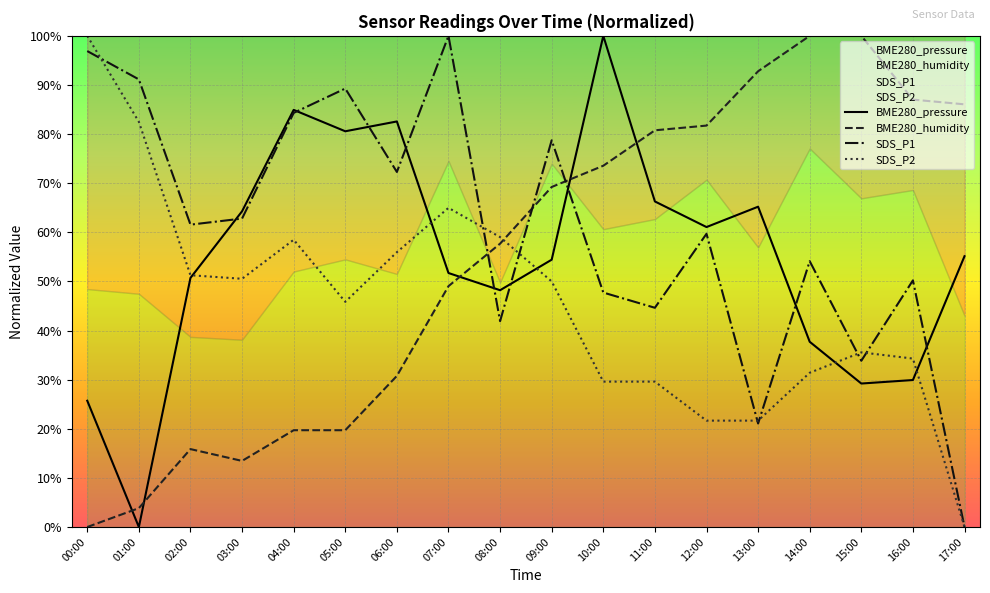

What is the approximate value of BME280_pressure at 11:00?

66.3